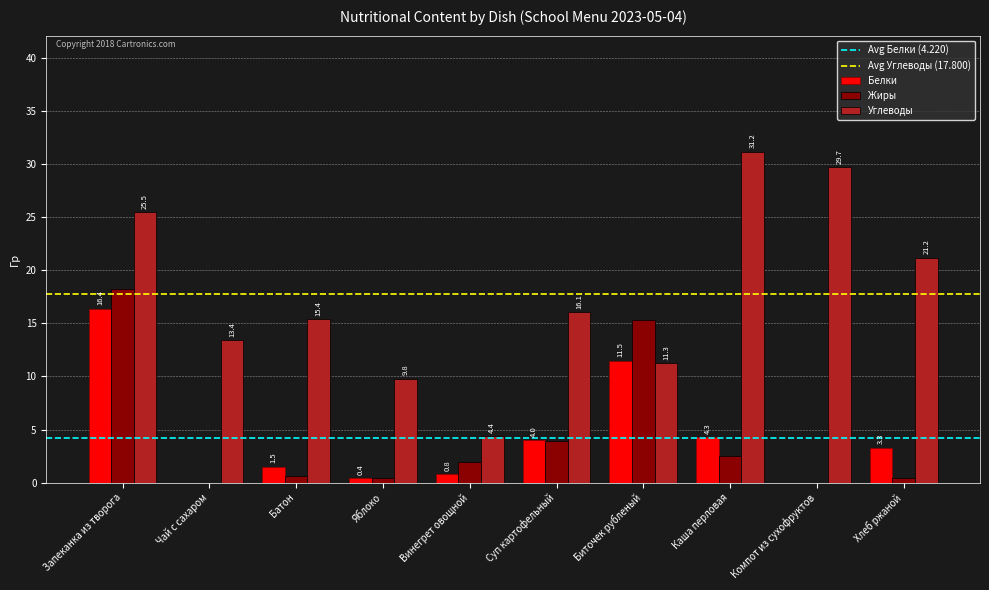

The Белки series shows 1.5 at Батон. True or false?

True